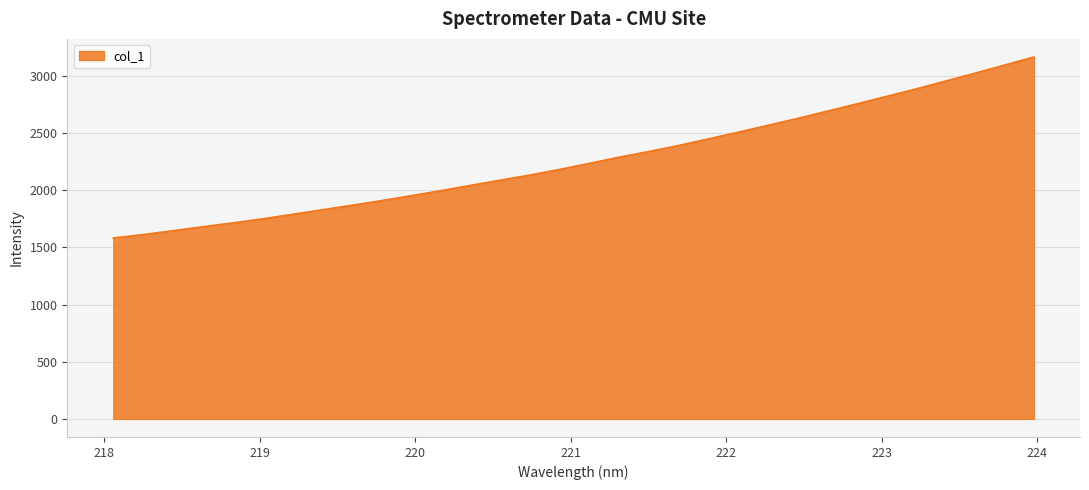

What is the difference between the maximum and minimum values?

1583.7